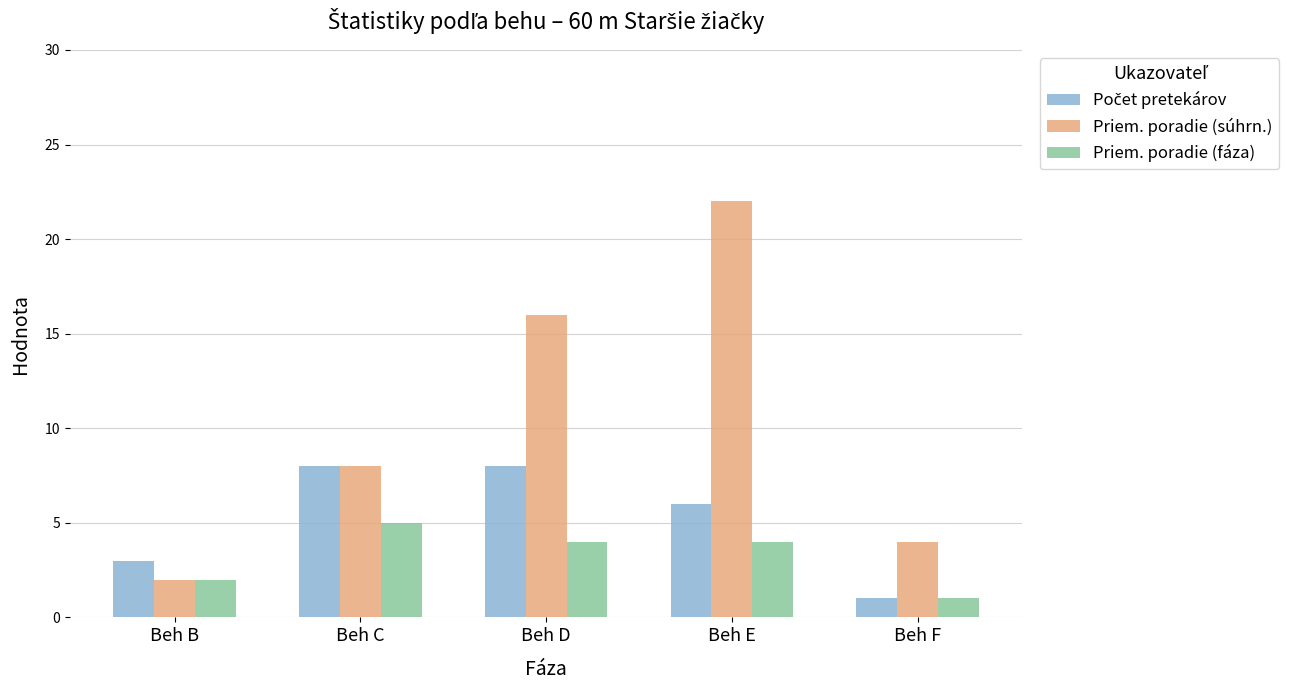

At which category is the sum across all series the highest?

Beh E